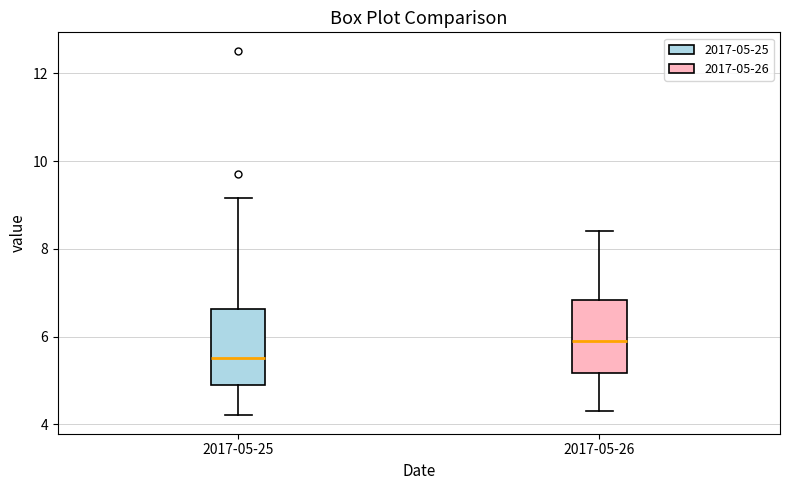

Reading left to right, read every box against the y-axis: the position of its median line, the range the box covers, and the ends of its whiskers. The values are not printed on the chart, so give them approximately, as read against the axis.

2017-05-25: median 5.6, box 5.0 to 6.6, whiskers 4.2 to 9.2
2017-05-26: median 6.0, box 5.2 to 6.8, whiskers 4.4 to 8.4